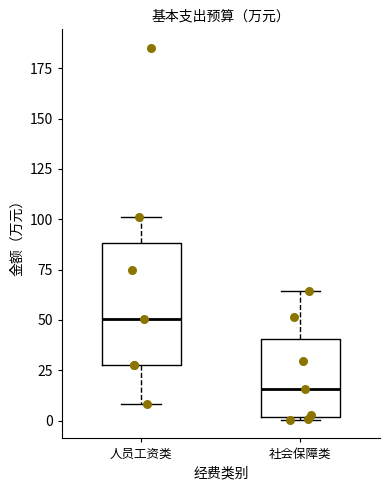

Which box has the lowest median line?

社会保障类